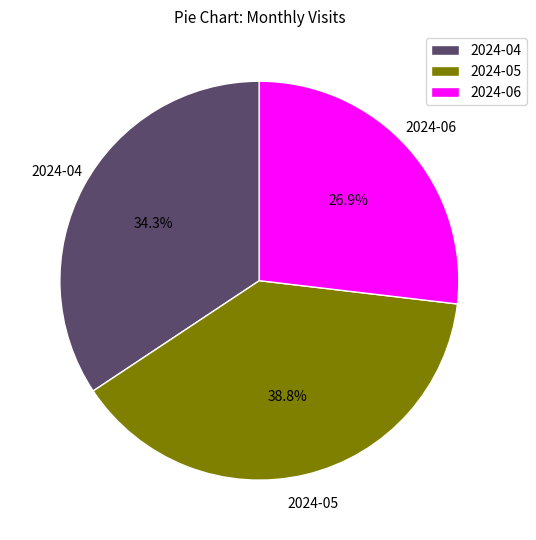

Between 2024-04 and 2024-06, which is larger?

2024-04